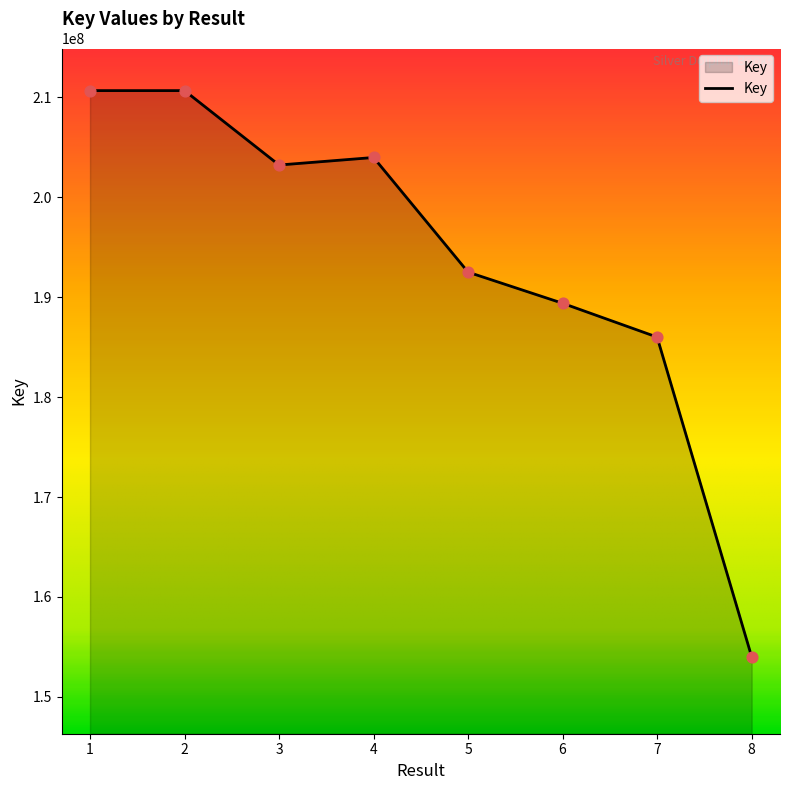

Which has a higher value, 5 or 1?

1